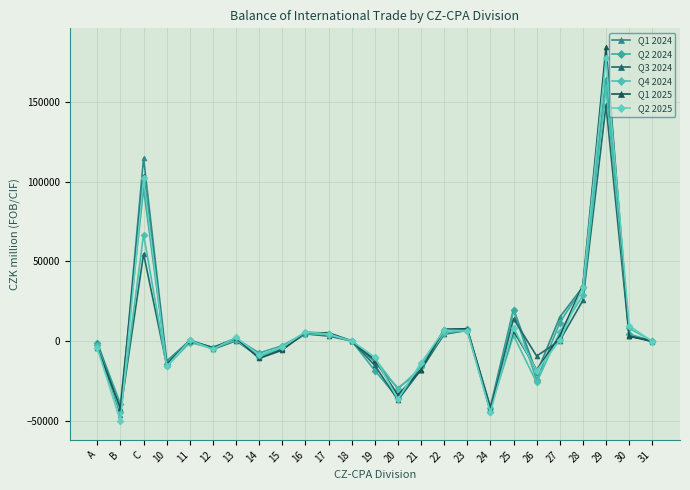

What is the sum of the Q2 2025 values at 16 and 24?

-38861